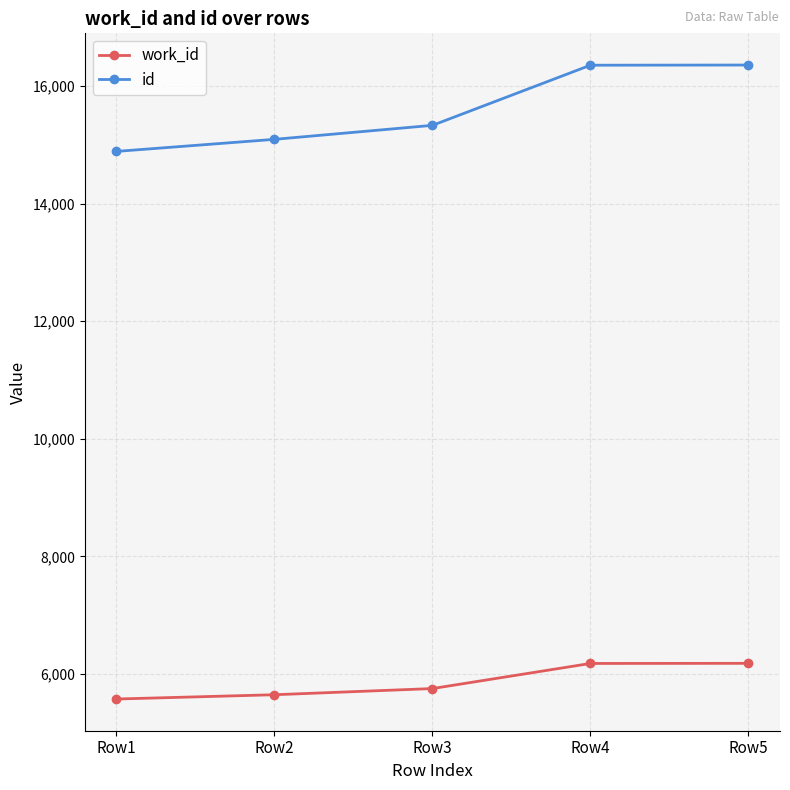

True or false: id and work_id cross at least once.

False